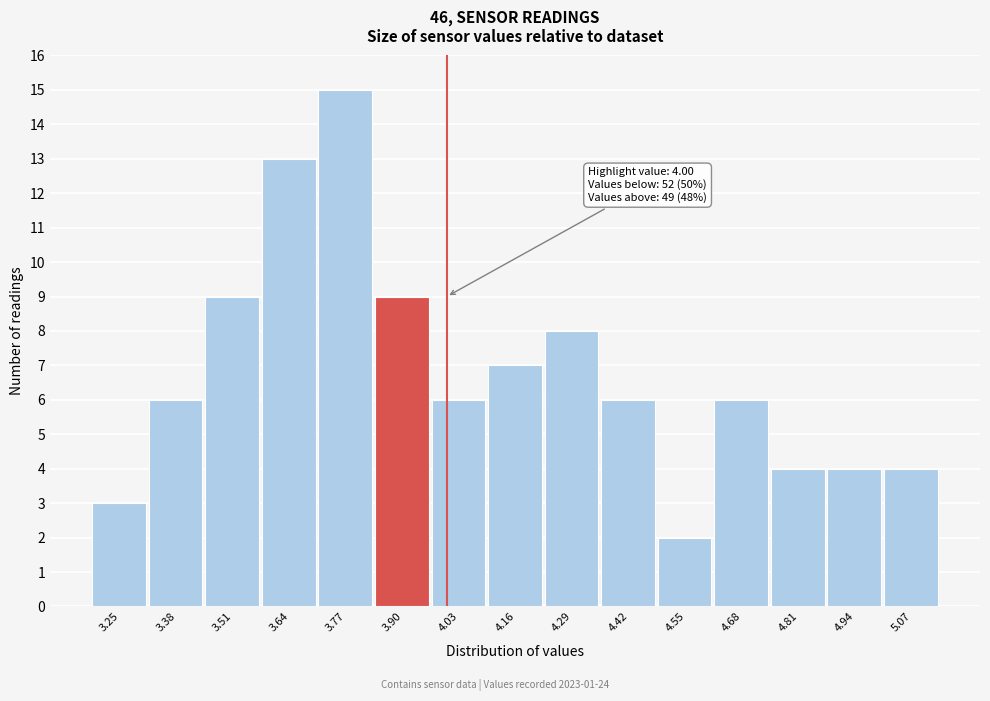

Reading left to right, extract all data points from this chart.

3	6	9	13	15	9	6	7	8	6	2	6	4	4	4